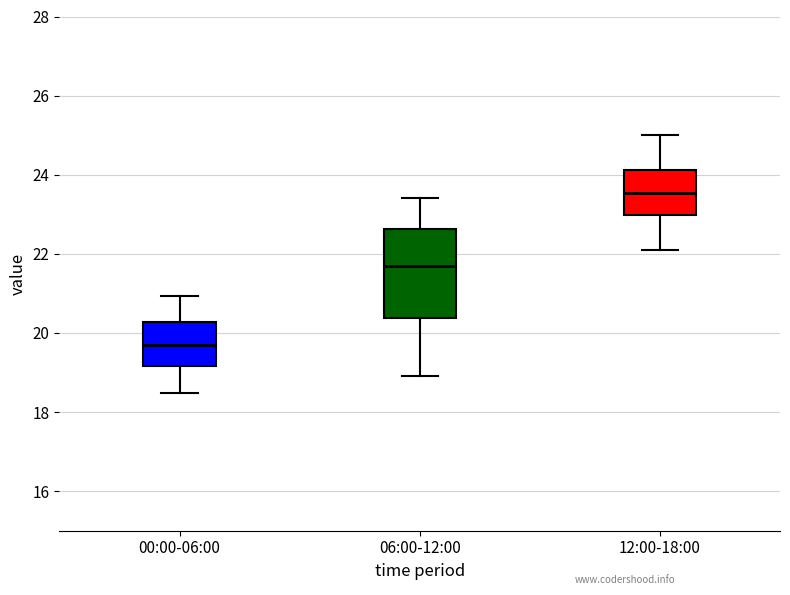

Which box's median line is the highest?

12:00-18:00